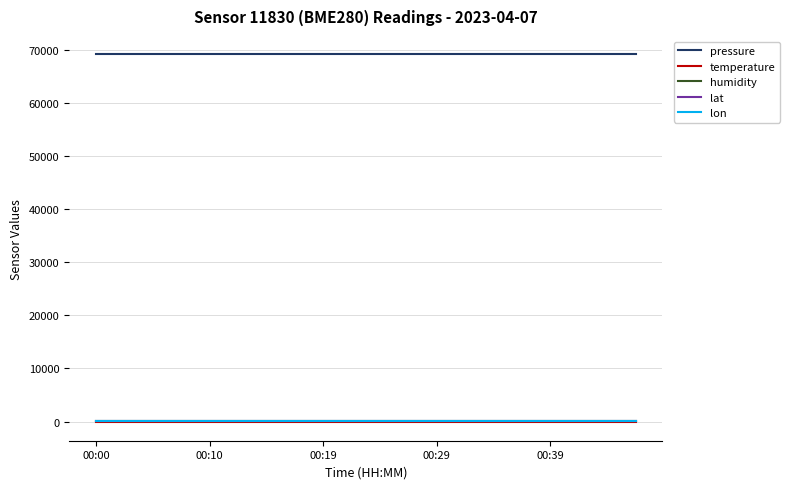

How many lines are shown in the chart?

5